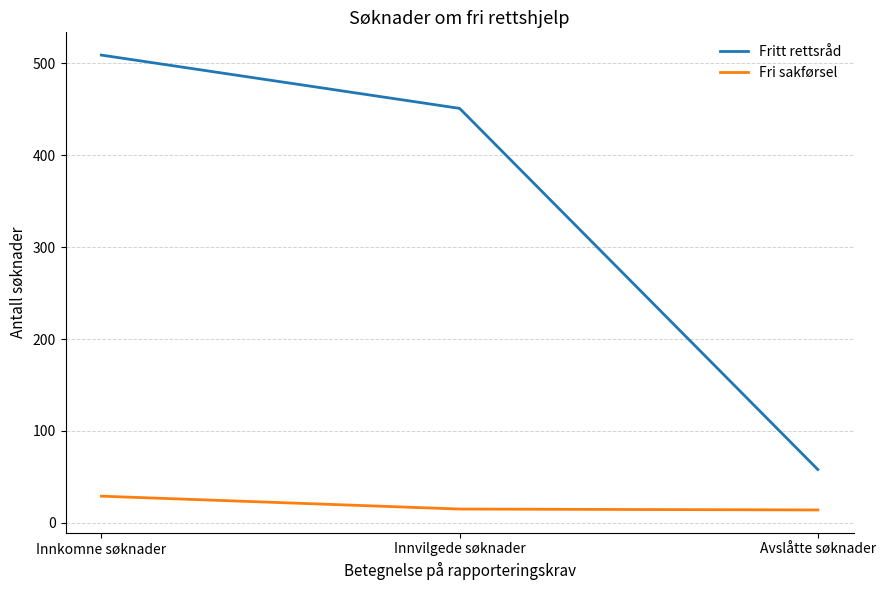

Where is Fritt rettsråd nearest to the value 283?

Innvilgede søknader